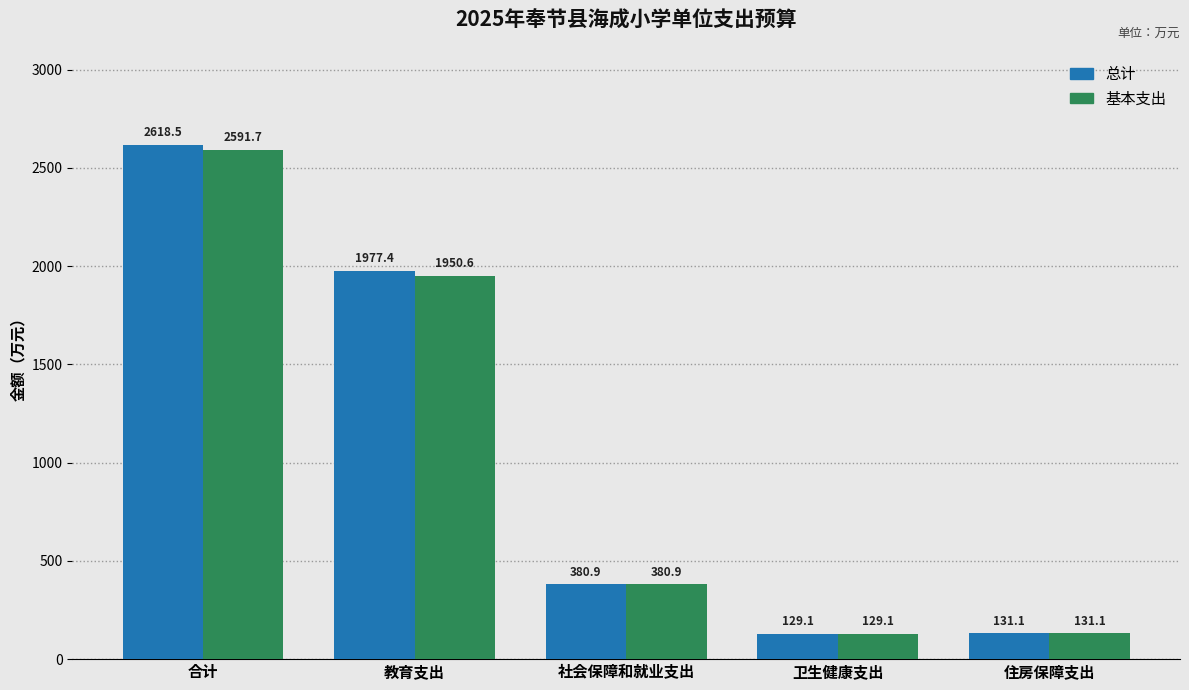

Between 合计 and 卫生健康支出, which series saw the biggest shift?

总计